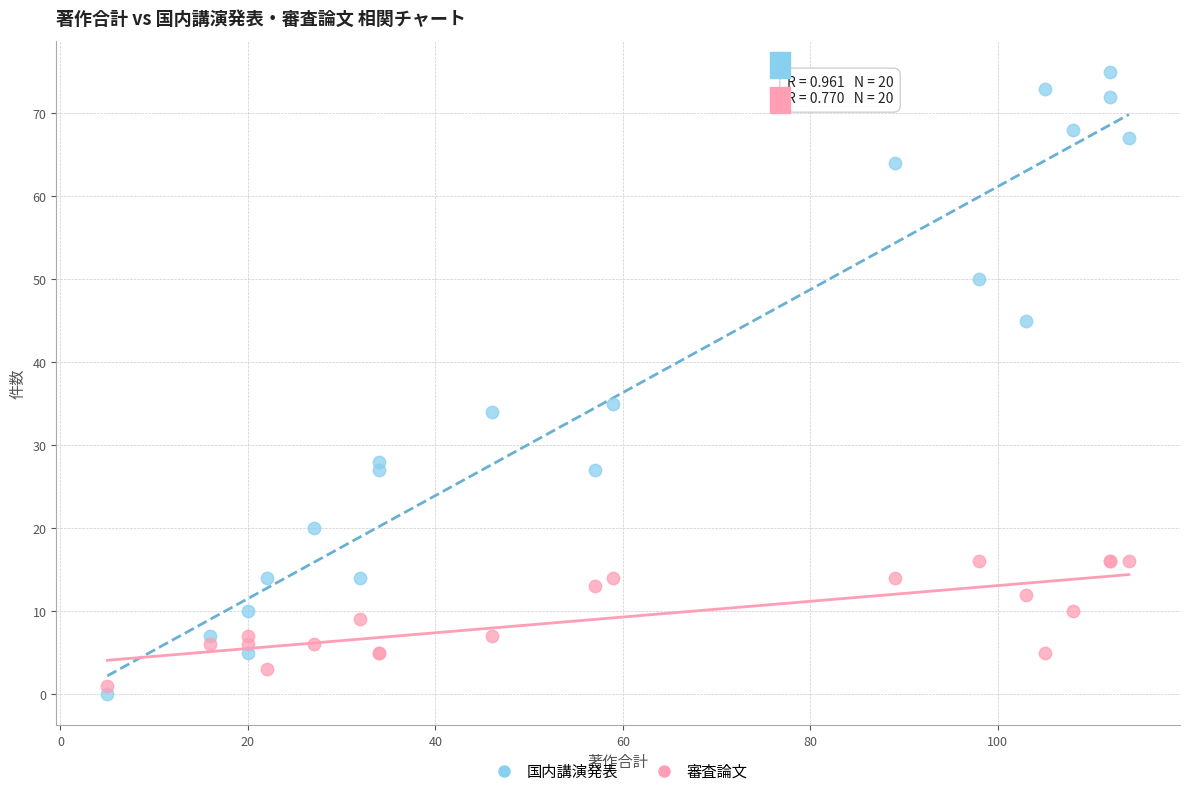

Which series reaches the minimum Y coordinate?

国内講演発表